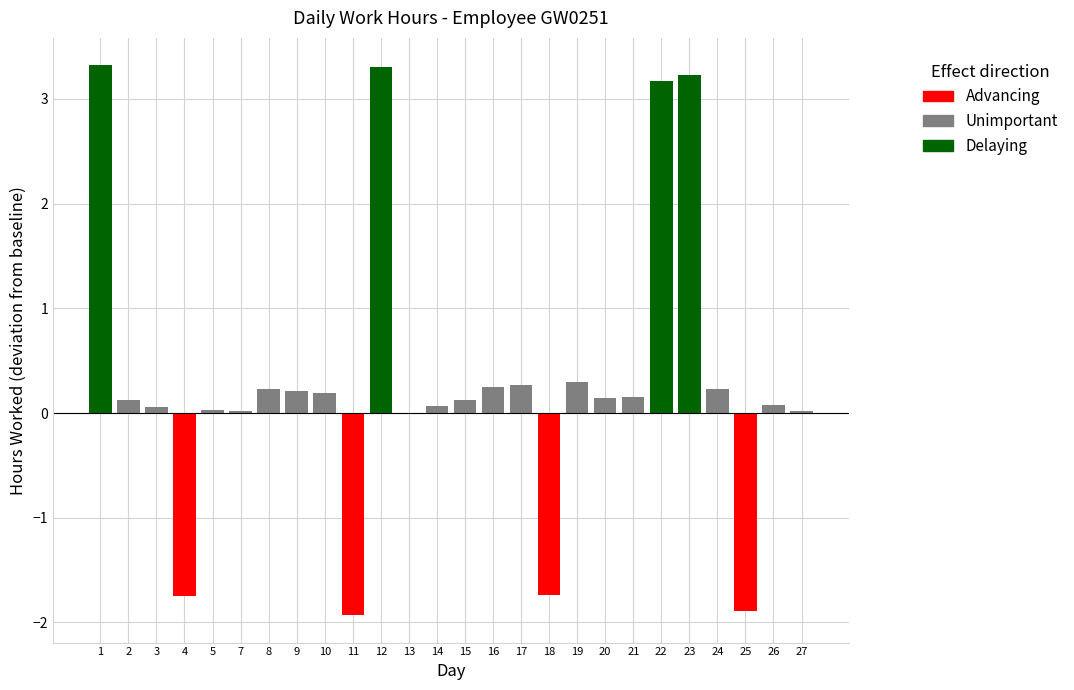

Are the bars grouped side by side (vs. stacked)?

No